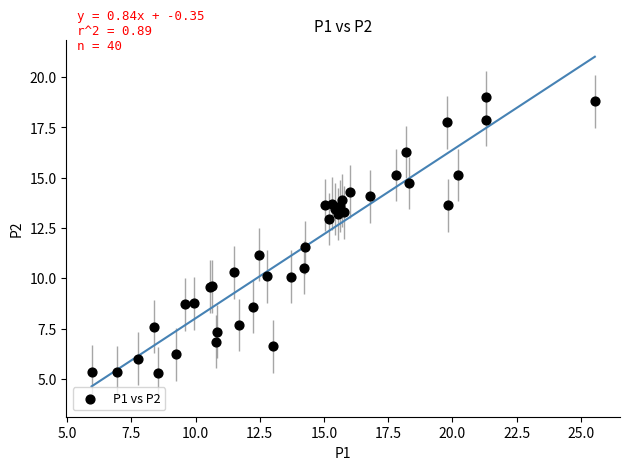

What Y value in the scatter plot is closest to 12?

11.5